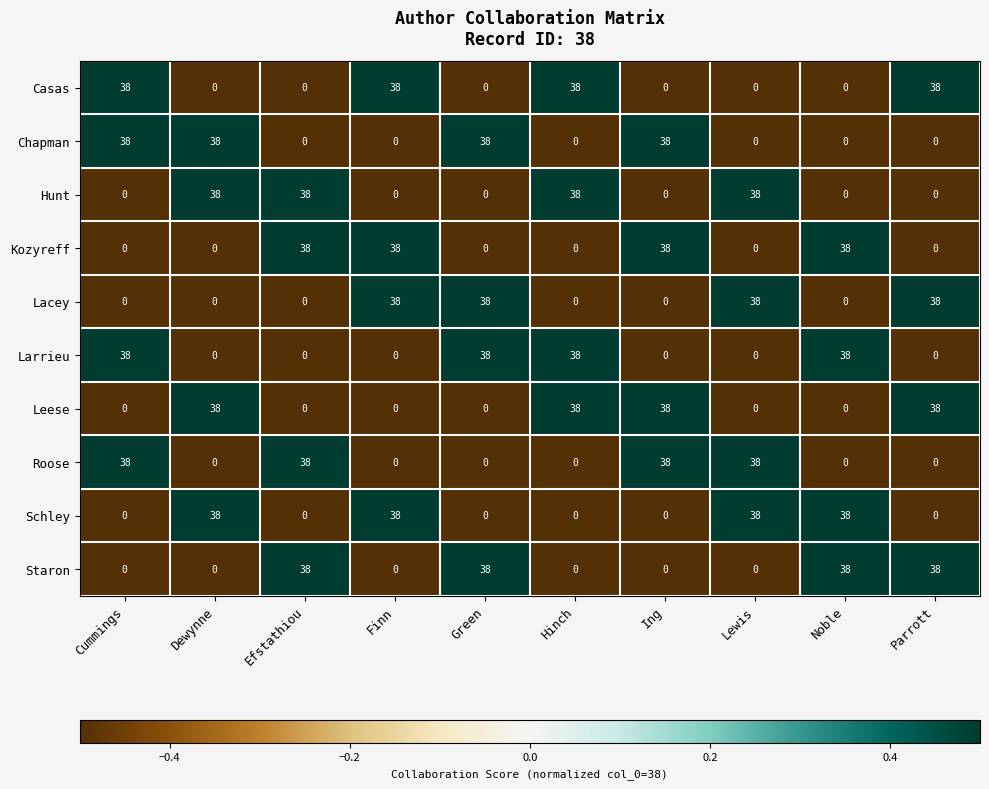

What is the difference between the highest and lowest values at Noble?

38